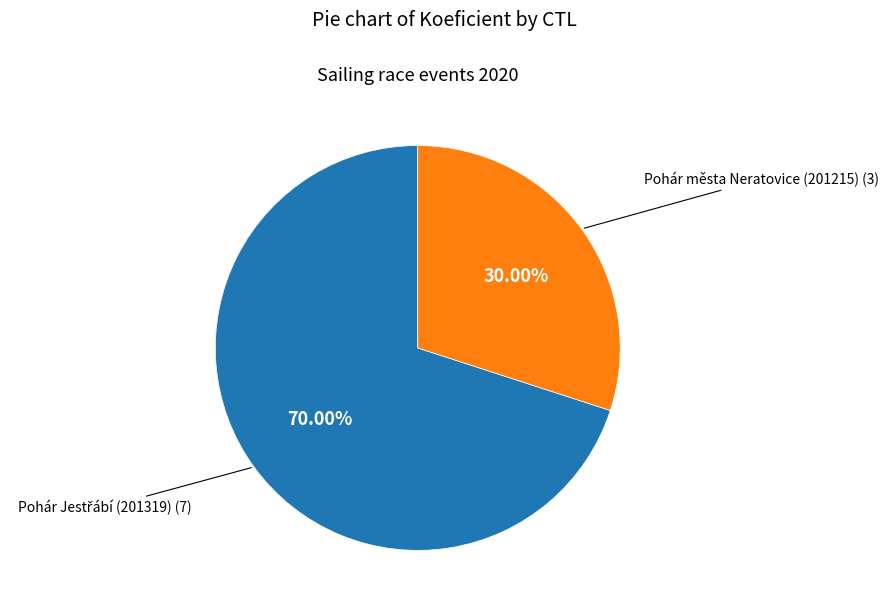

Does any single category account for the majority?

Yes